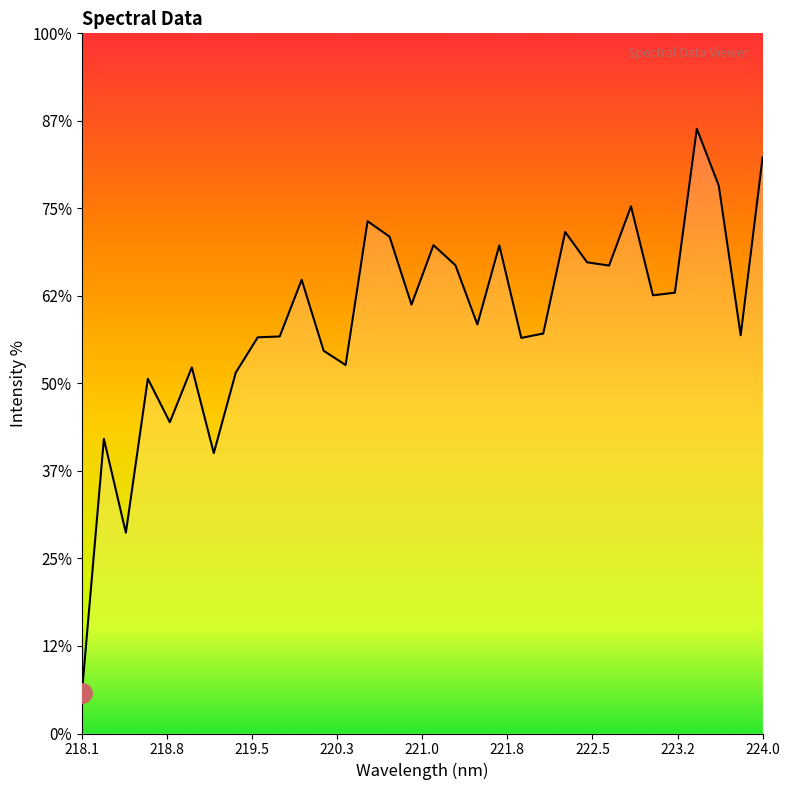

Does the chart have visible grid lines?

No